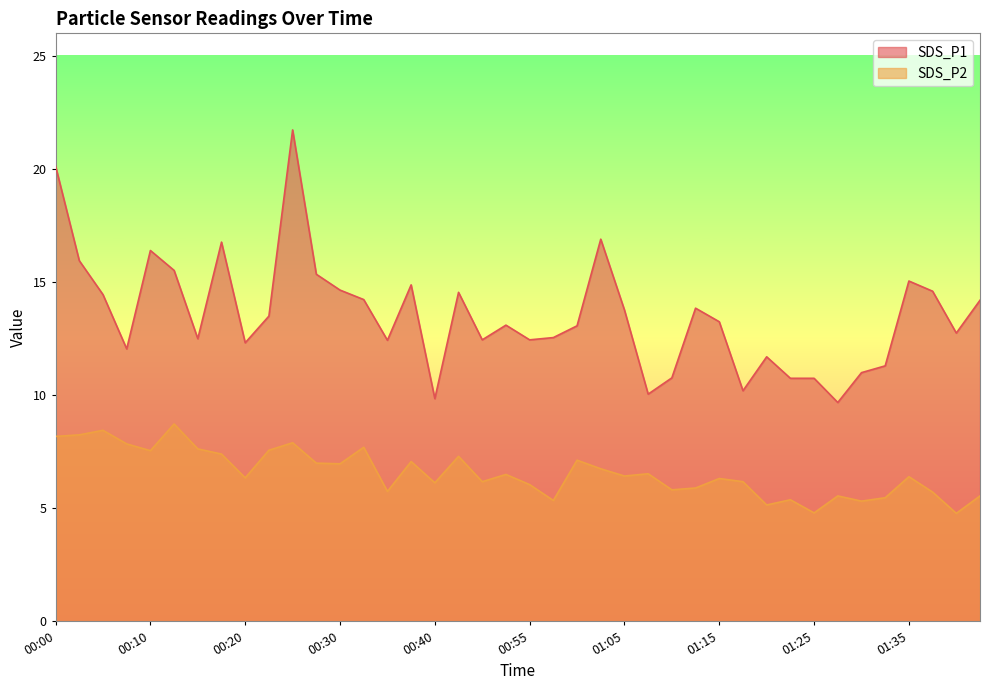

True or false: SDS_P1 and SDS_P2 cross at least once.

False